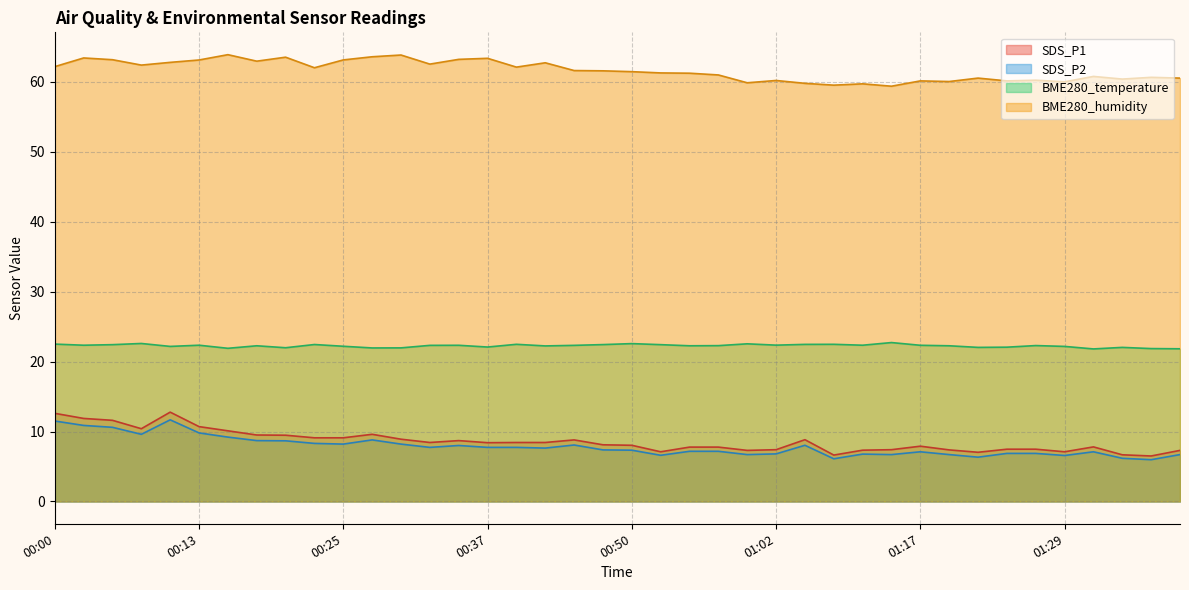

Between 00:13 and 01:09, which series saw the biggest shift?

BME280_humidity